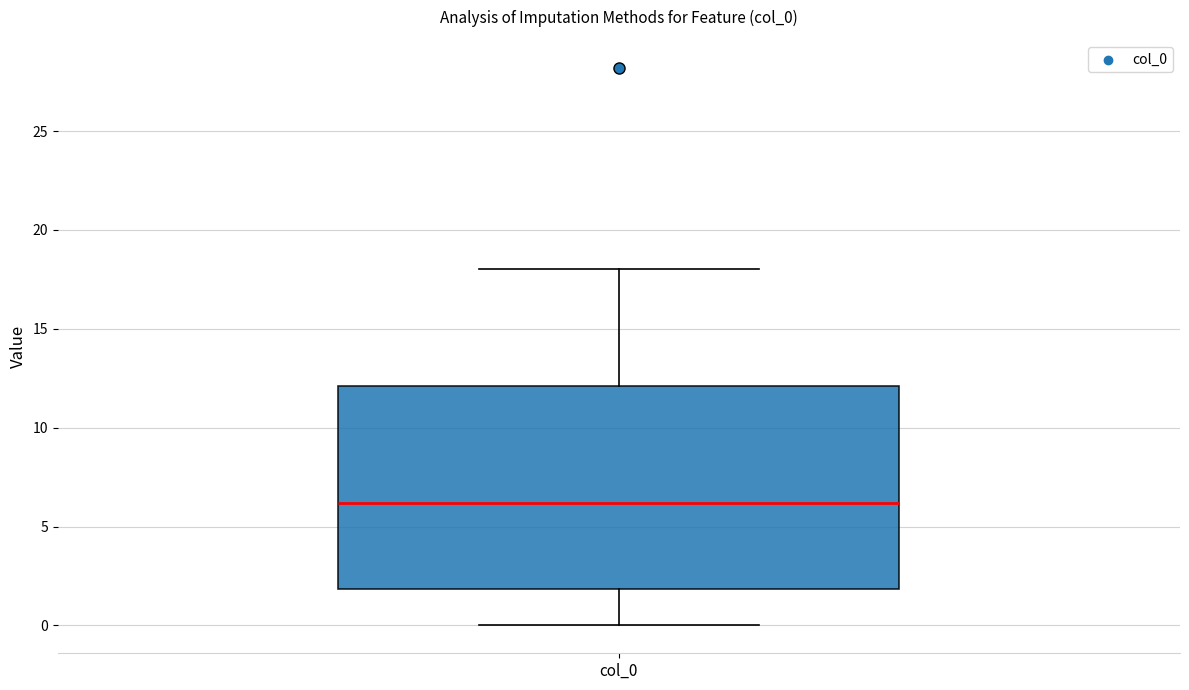

Where is the lower edge of the box for col_0 on the y-axis? The values are not printed on the chart, so give them approximately, as read against the axis.

2